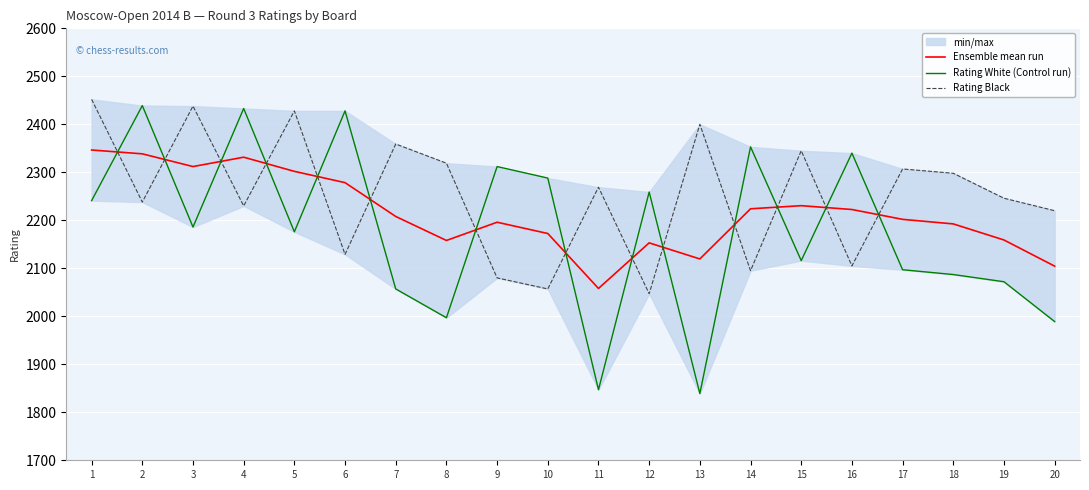

How many lines are shown in the chart?

3